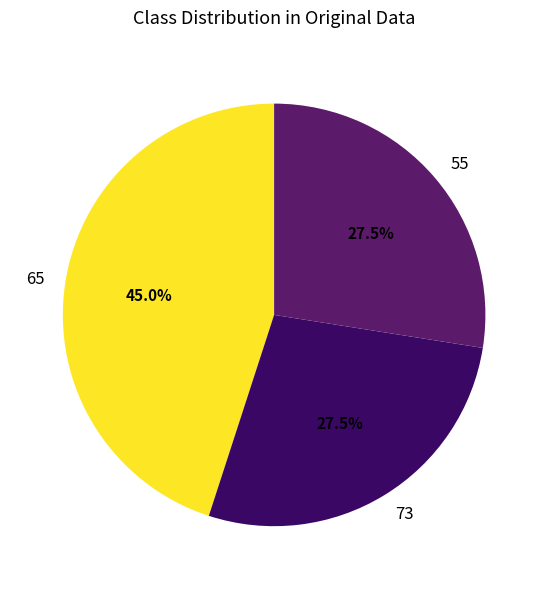

Is there any slice that represents more than half of the pie?

No